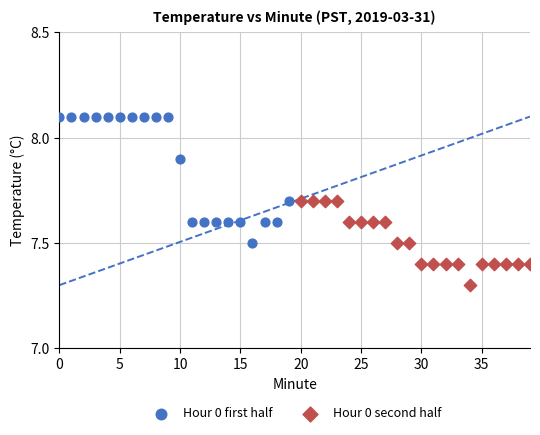

Which series contains the lowest Y value?

Hour 0 second half